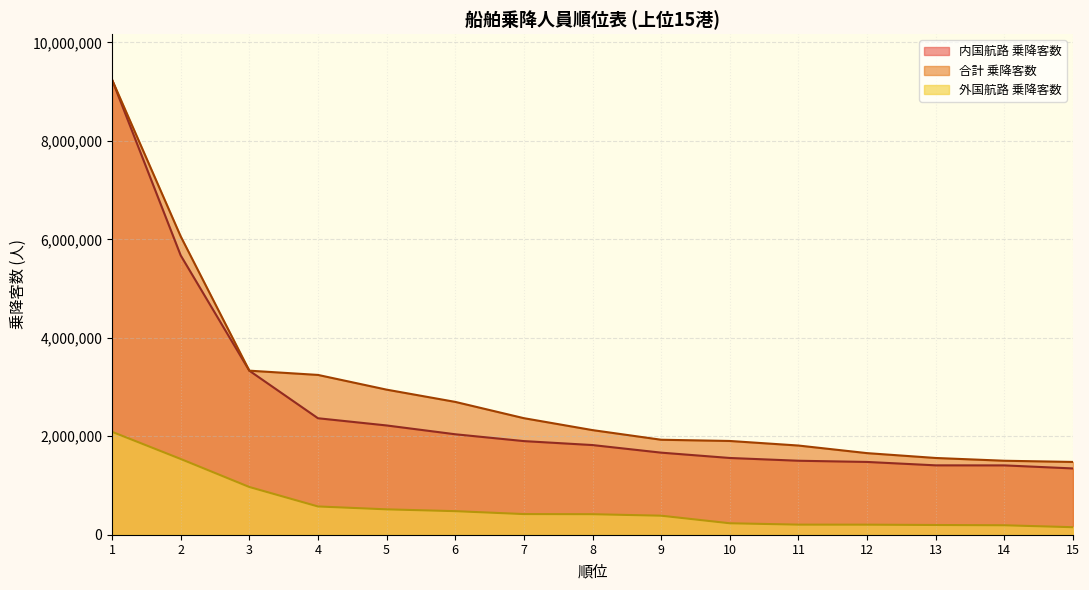

The value of 合計 乗降客数 at 12 is 910880. True or false?

False